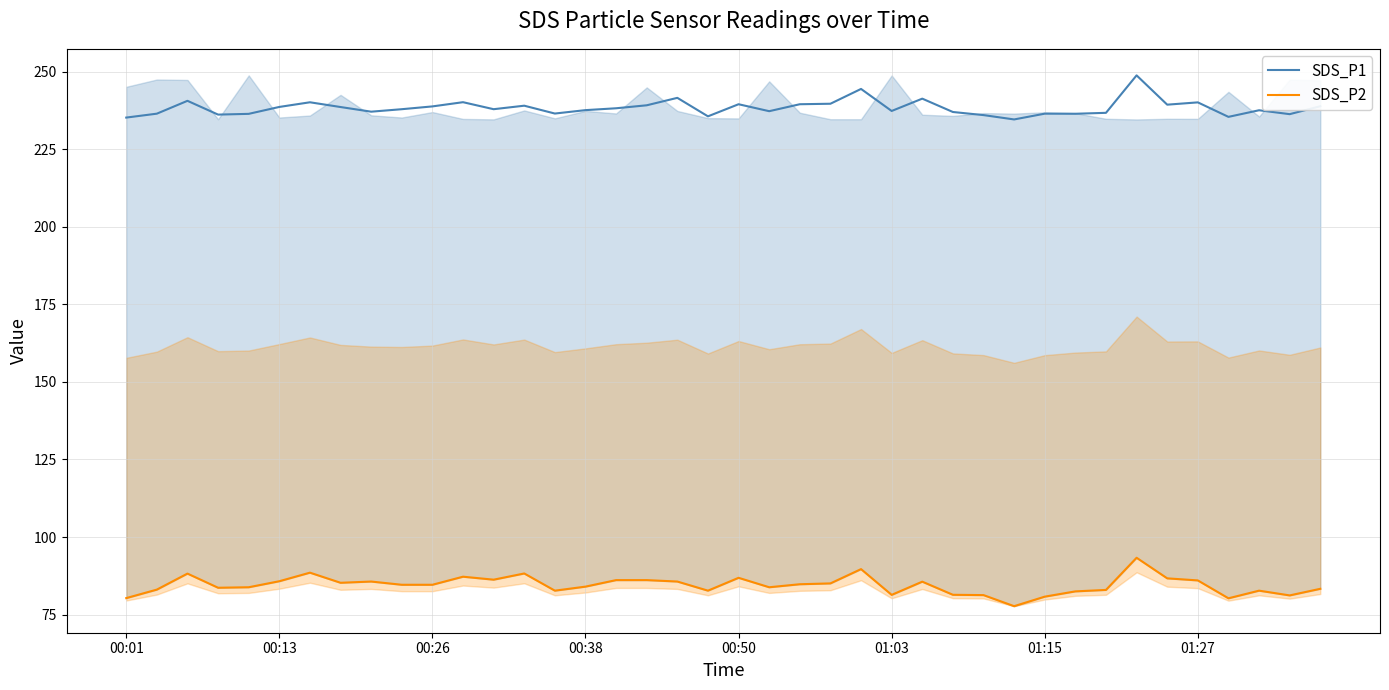

Is this an area chart (filled region under the line)?

No